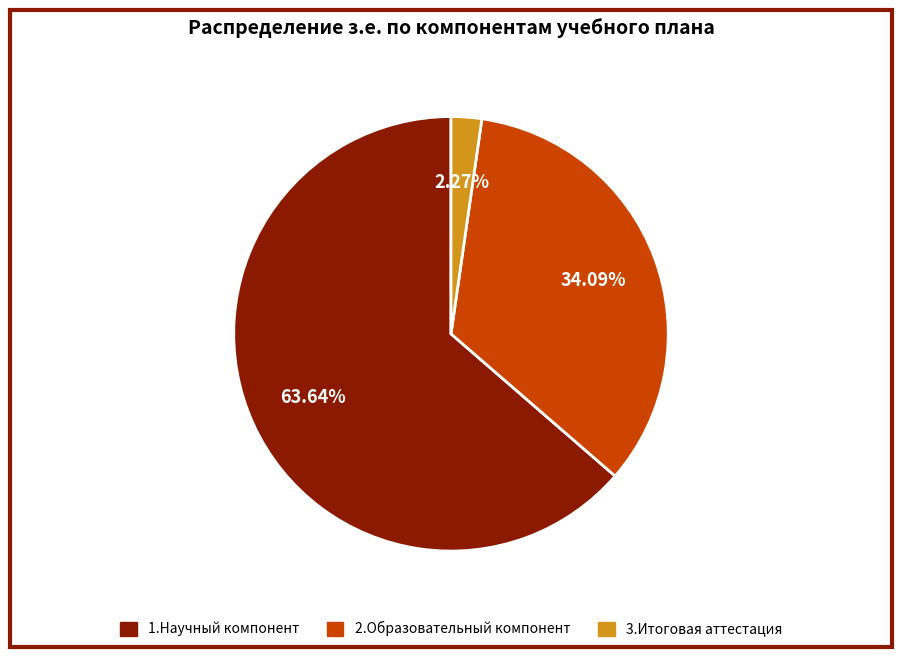

Is there any slice that represents more than half of the pie?

Yes